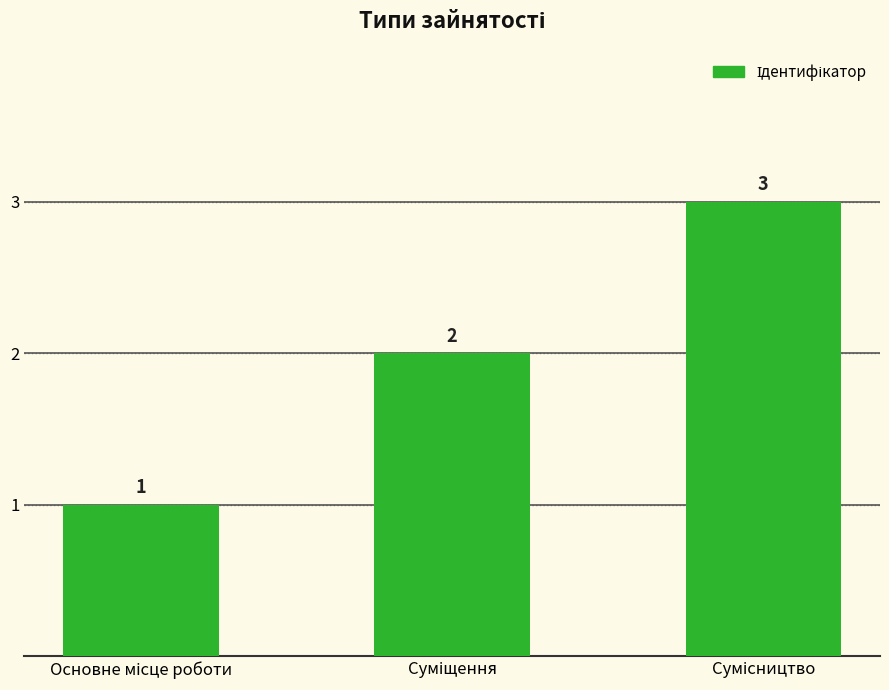

How many series are shown in this chart?

1